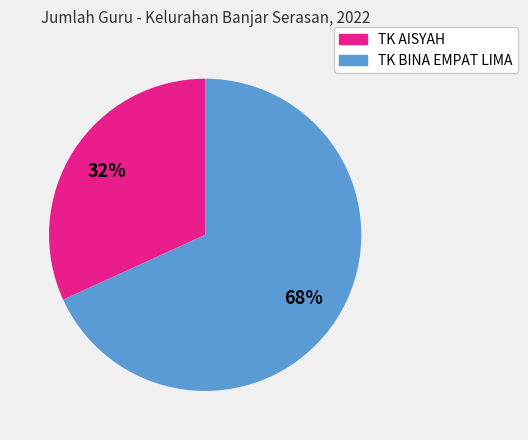

Which slice is the smallest?

TK AISYAH